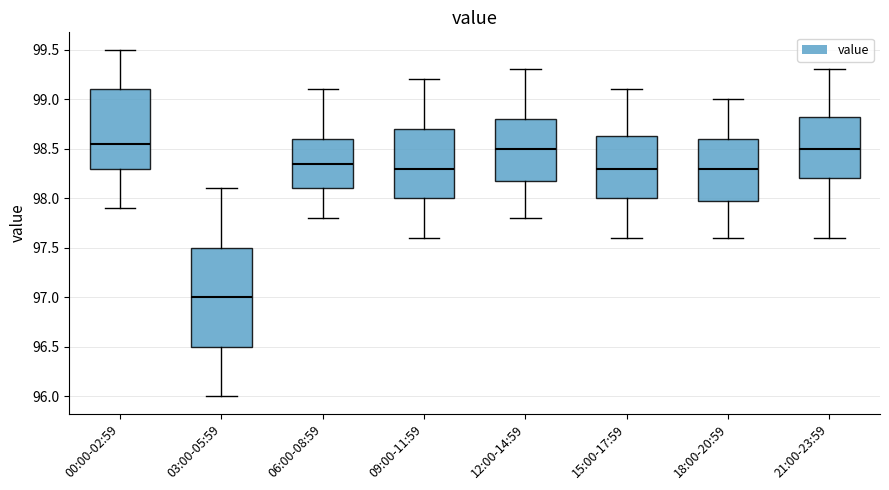

Which box has the lowest median line?

03:00-05:59